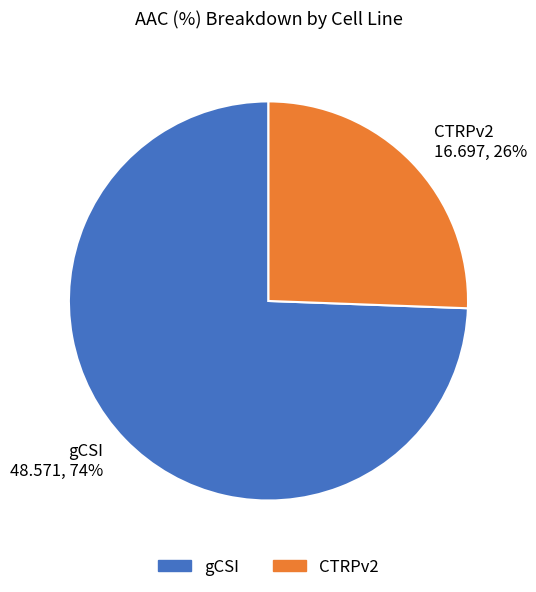

Is it true that CTRPv2 is 39% of the pie?

False